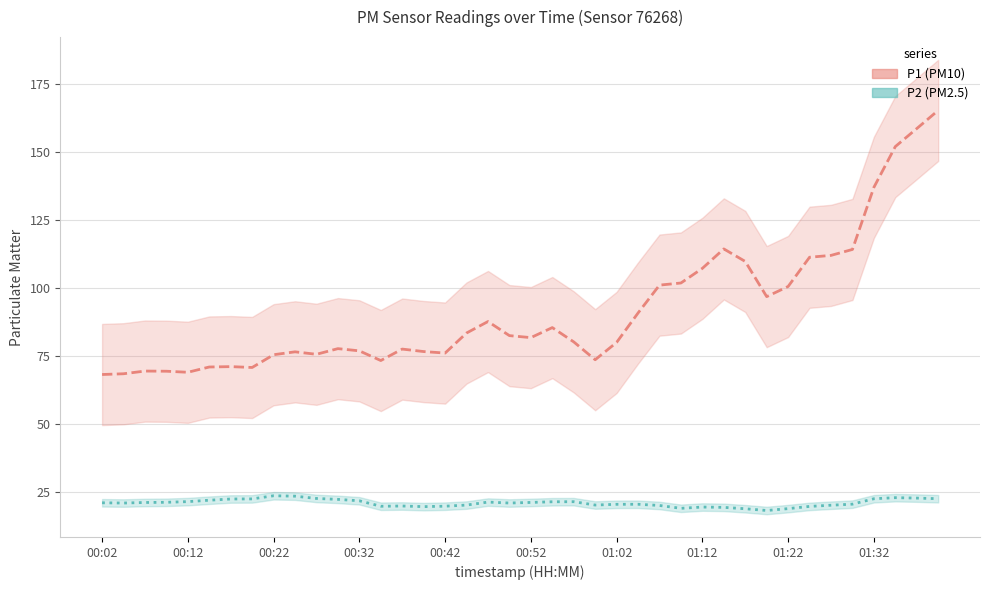

True or false: P2 and P1 cross at least once.

False